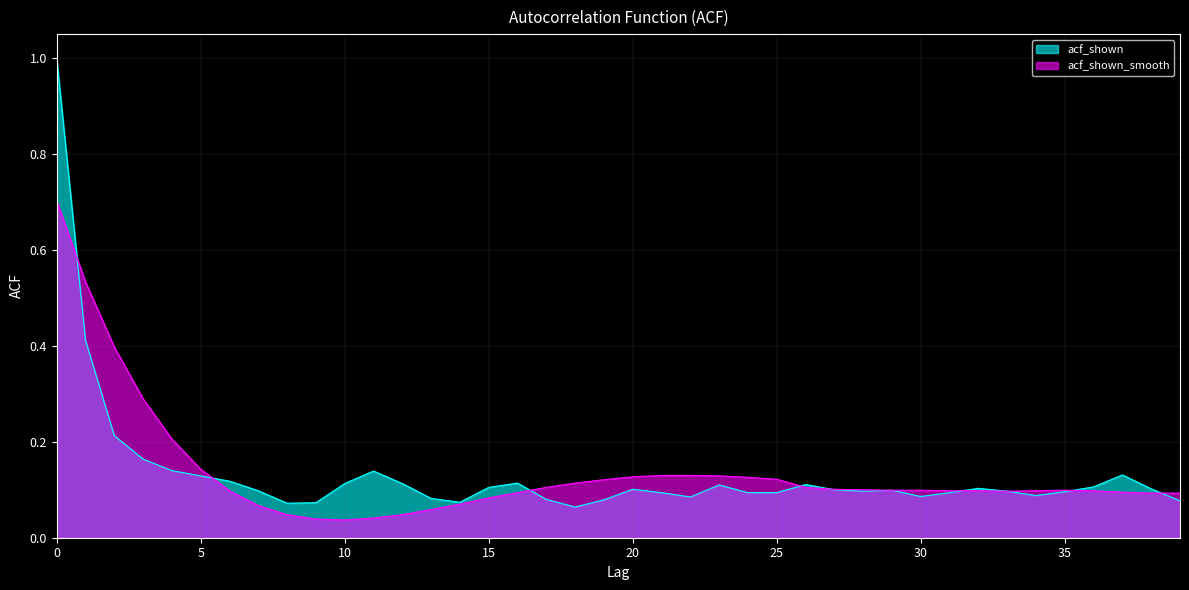

Which series has the largest total across all categories?

acf_shown_smooth